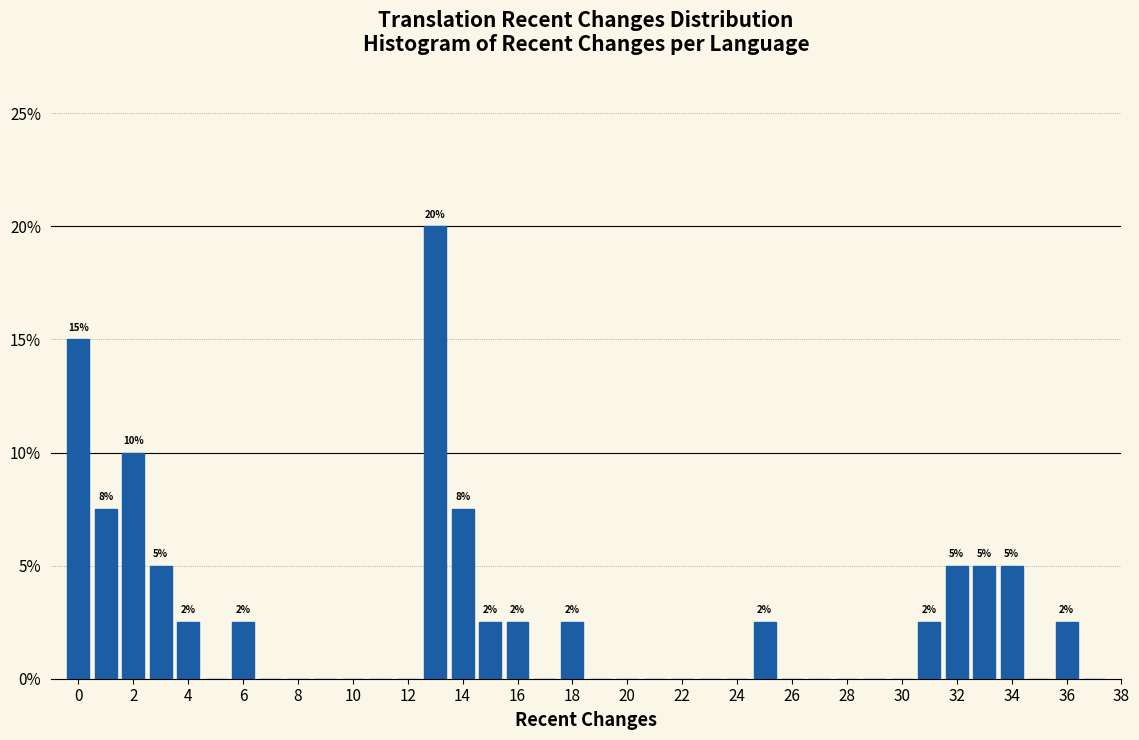

Over which range of the x-axis is the bar tallest?

12.5 to 13.5